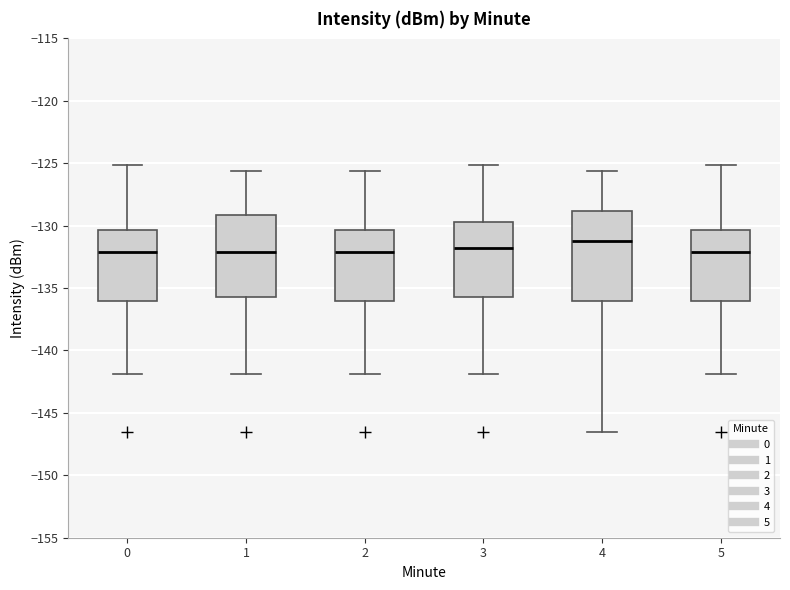

Where does the median line of the box at x = 1 sit on the y-axis? The values are not printed on the chart, so give them approximately, as read against the axis.

-132.0